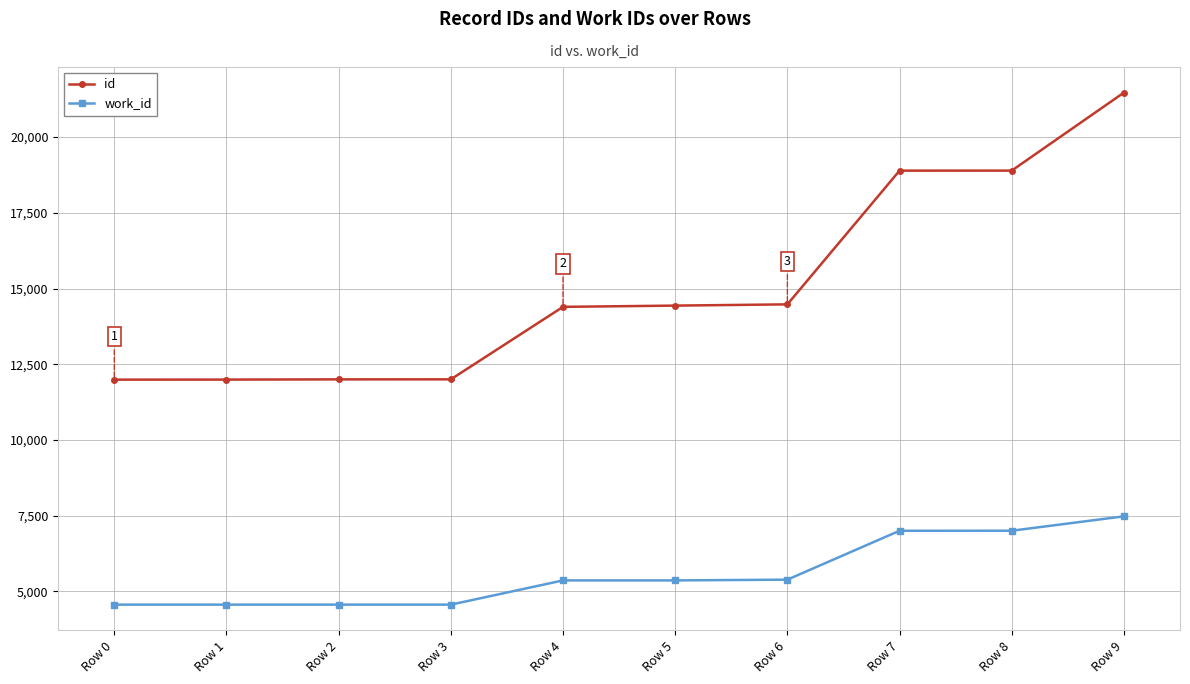

What is the difference between the maximum and minimum values in the work_id series?

2915